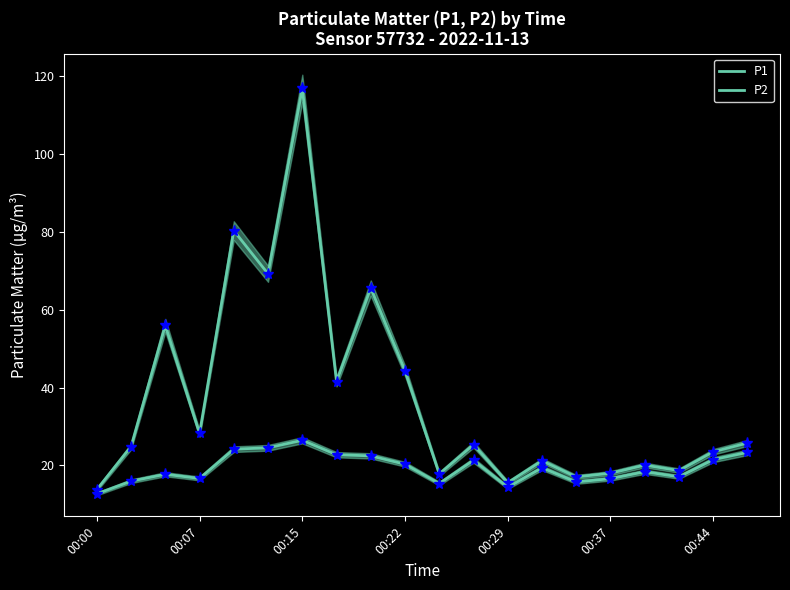

True or false: P2 and P1 markers intersect in this chart.

False